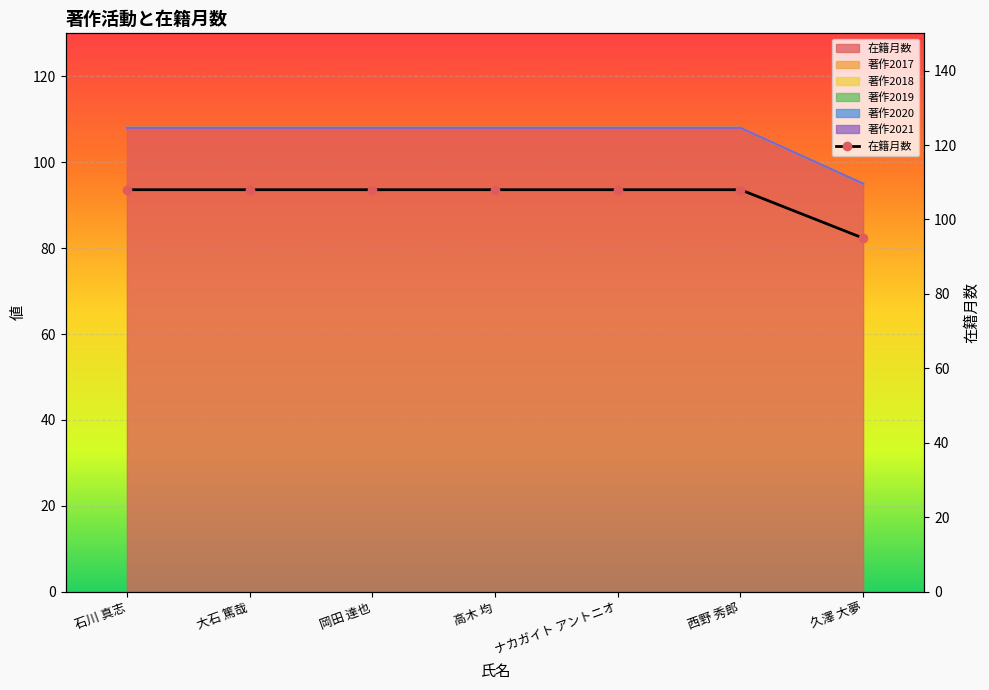

Rank the categories by value from lowest to highest.

久澤 大夢, 石川 真志, 大石 篤哉, 岡田 達也, 高木 均, ナカガイト アントニオ, 西野 秀郎